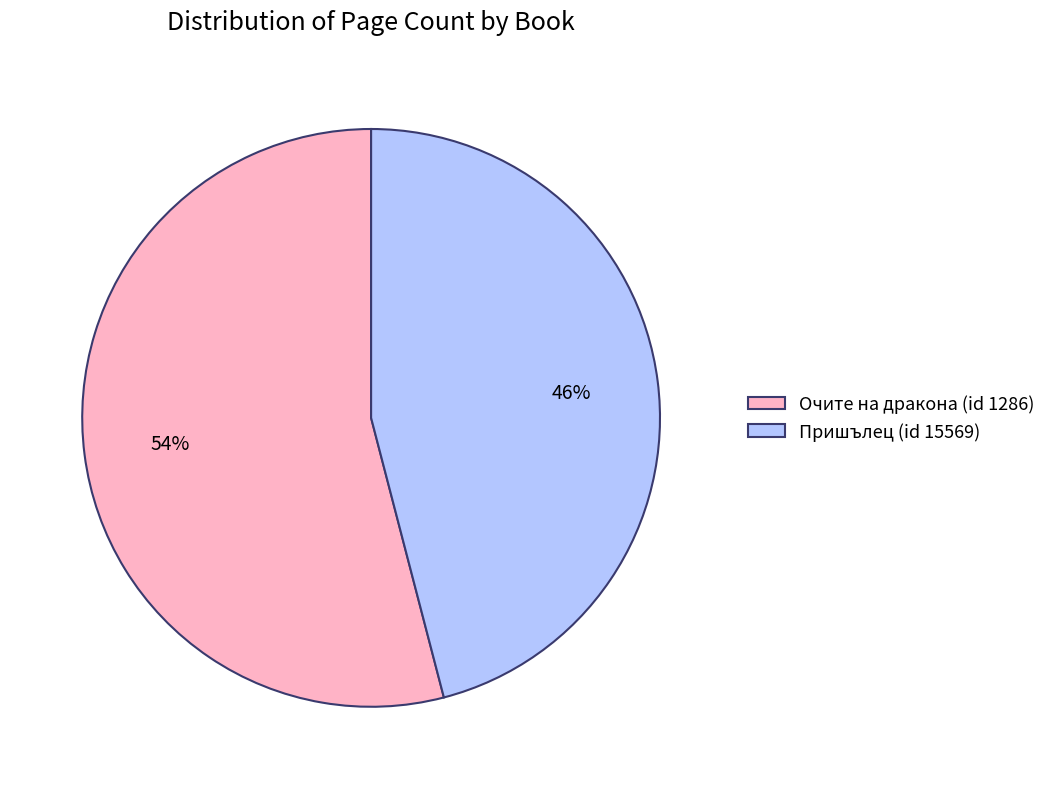

Is there a majority slice in this chart?

Yes